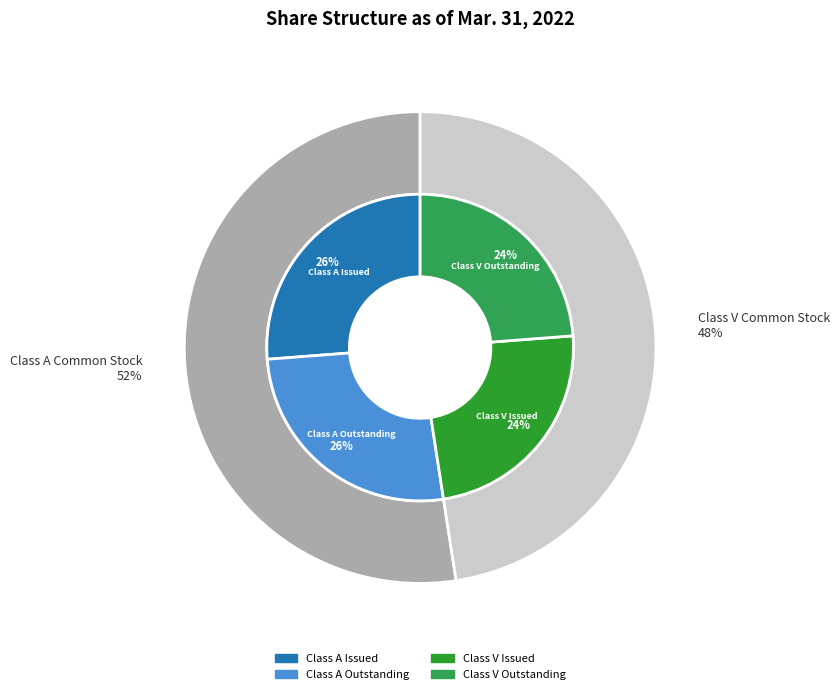

What percentage is the Common Stock, shares issued (Class V) slice, to the nearest percent?

24%